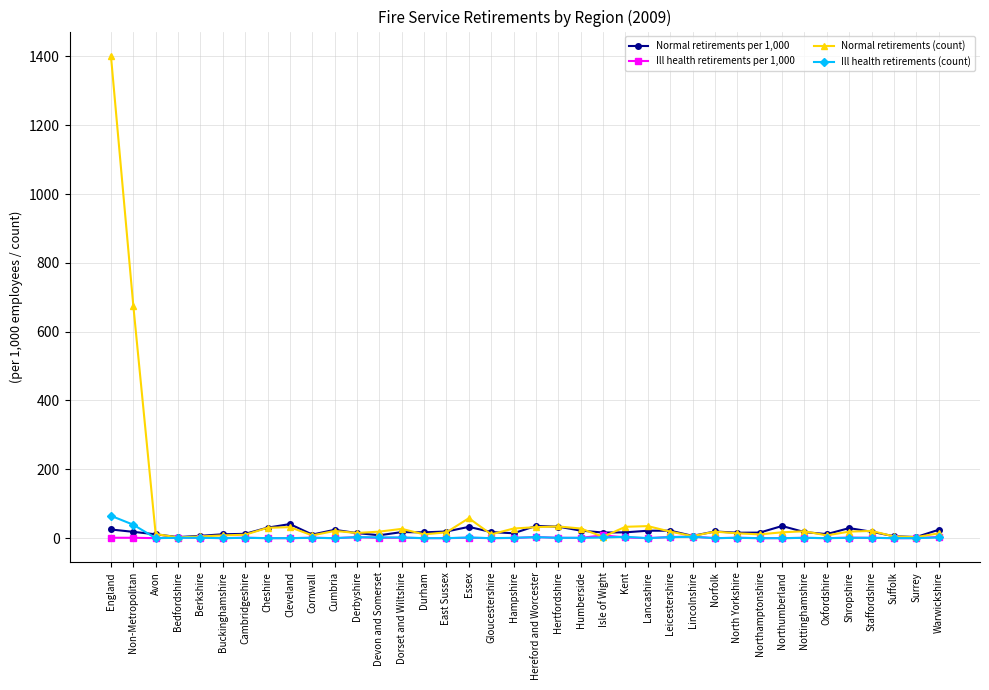

At which category does the chart reach its peak across all series?

England